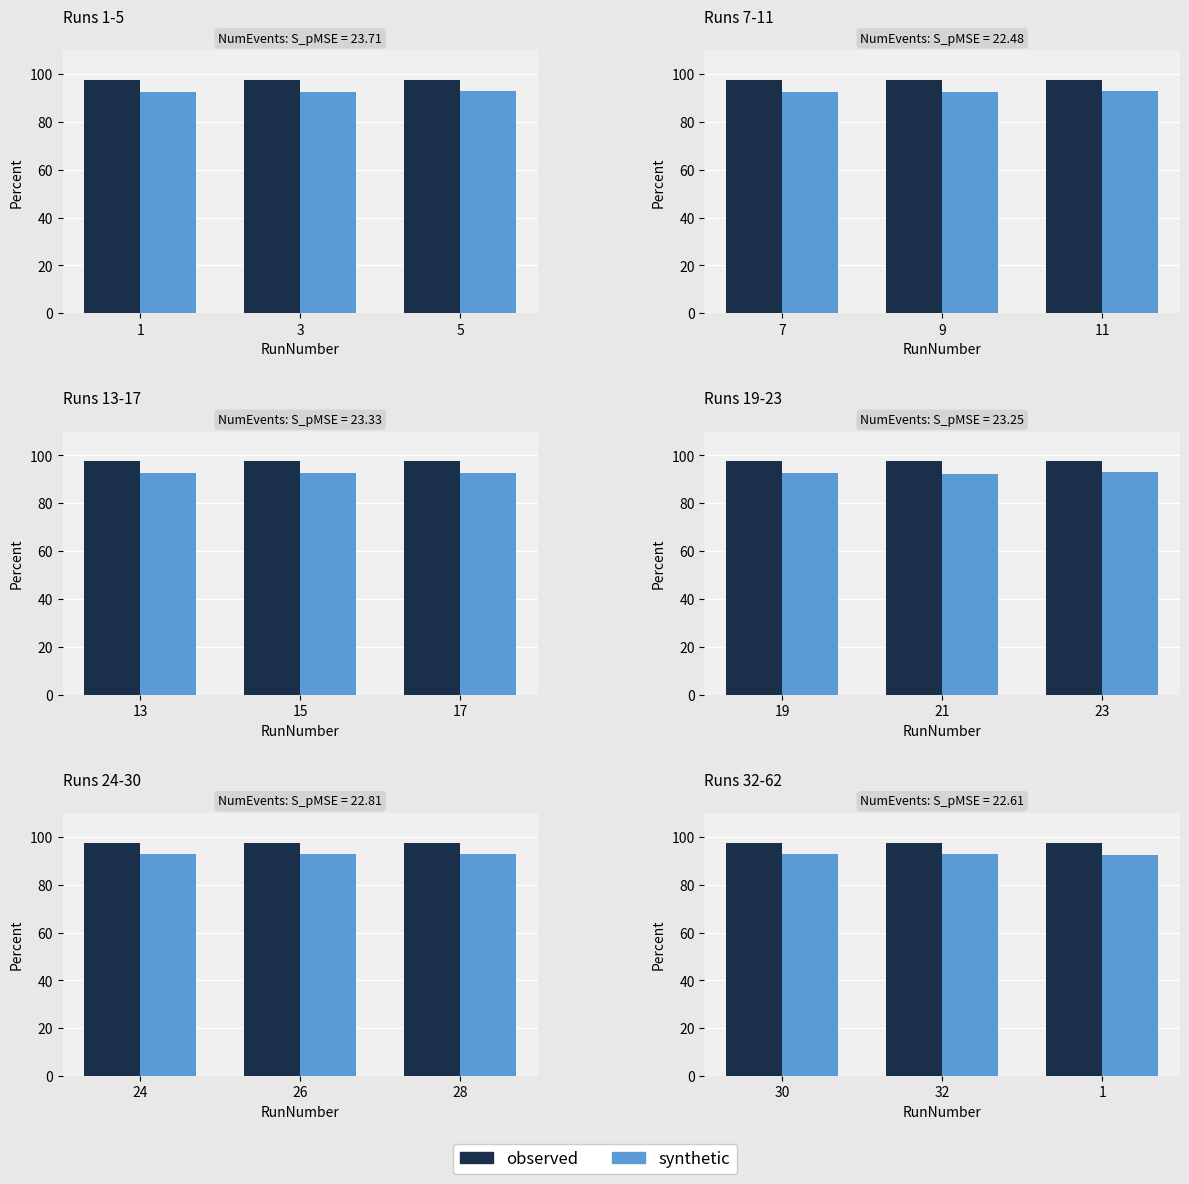

At 32, list the series in order from largest to smallest.

observed, synthetic